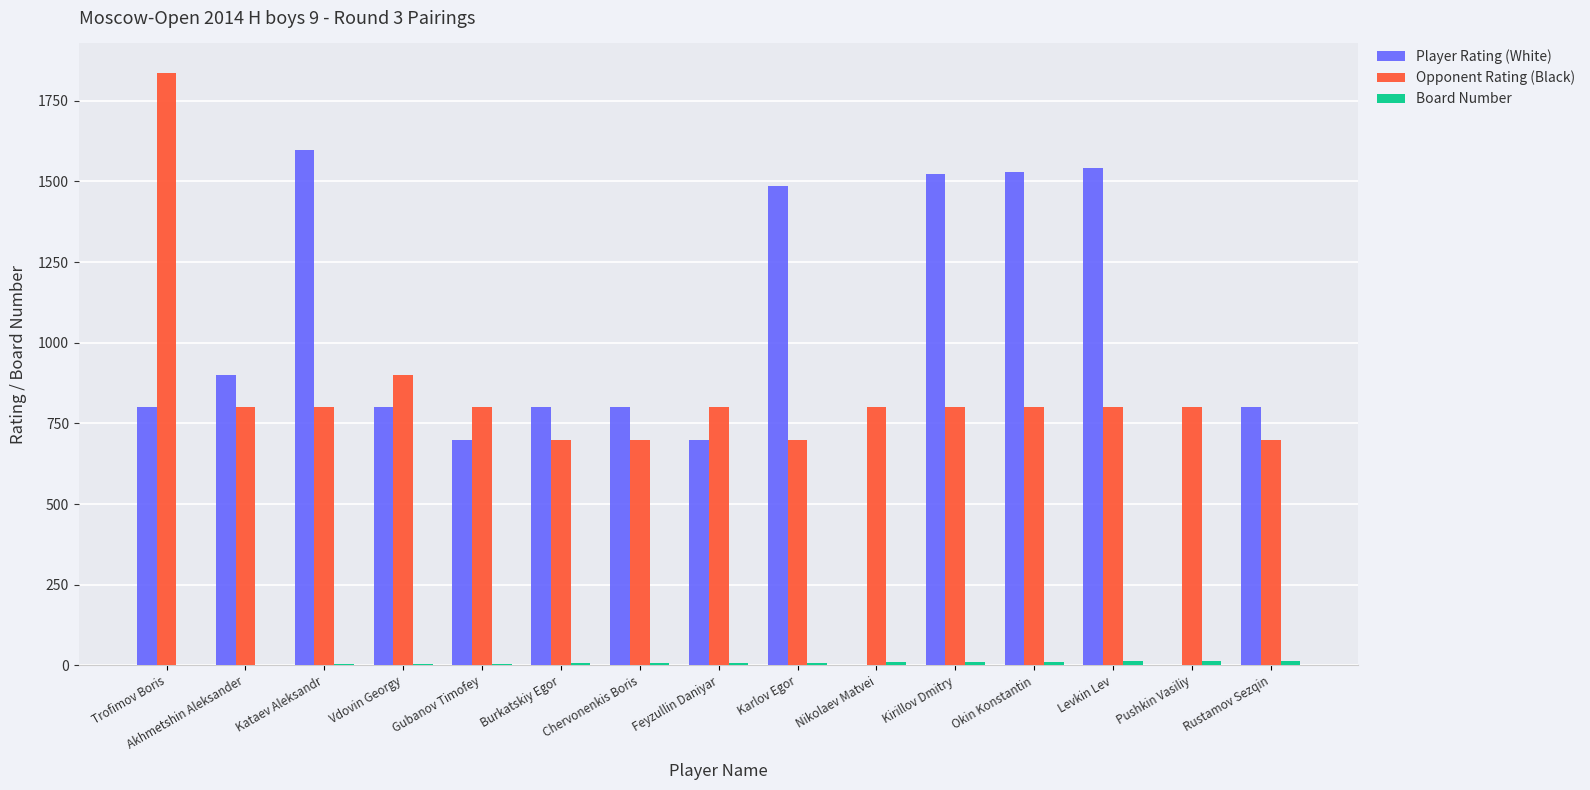

The value of Player Rating (White) at Chervonenkis Boris is 339. True or false?

False